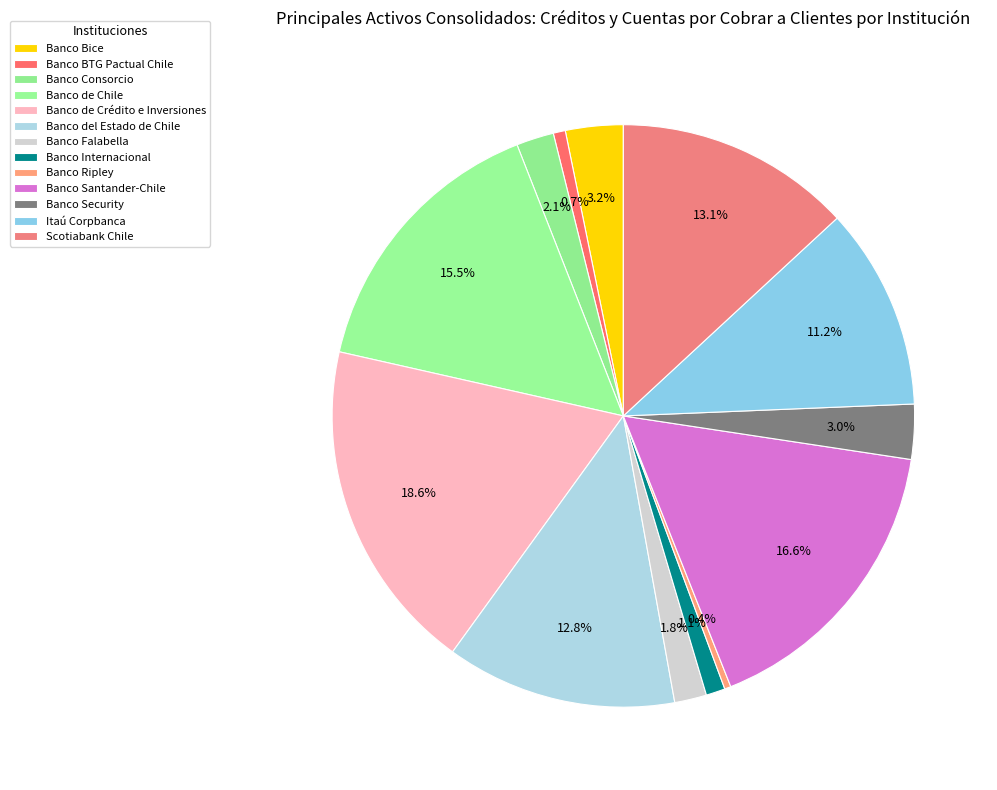

Between Banco Internacional and Banco Security, which is larger?

Banco Security